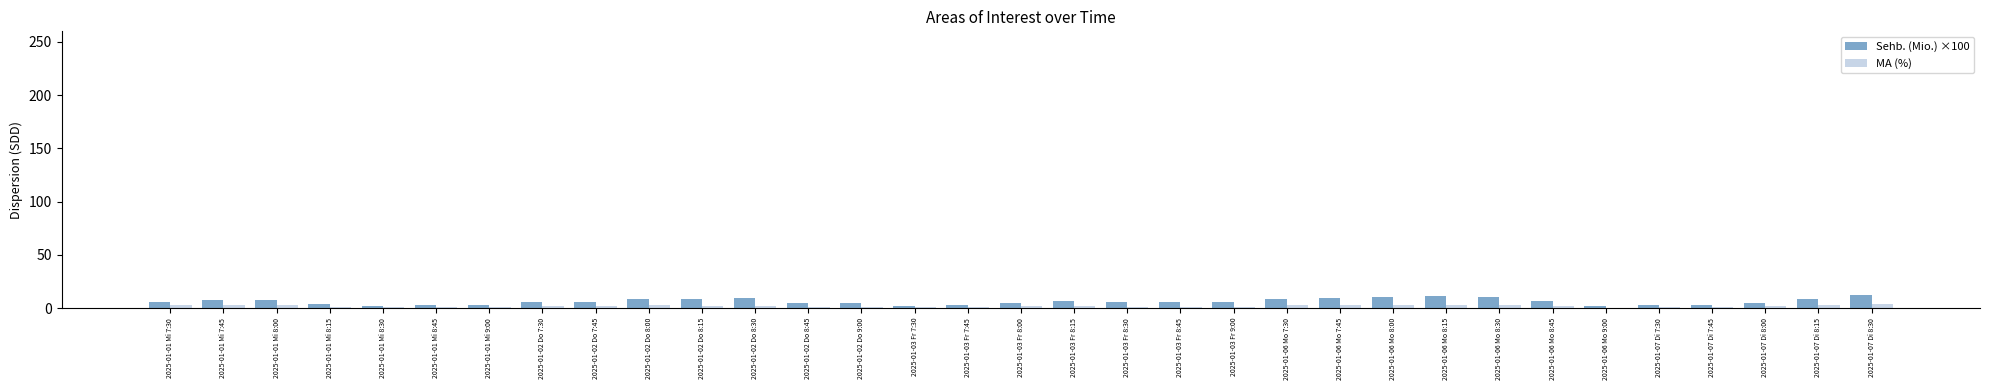

What is the highest value of the Sehb. (Mio.) ×100 series?

12.5